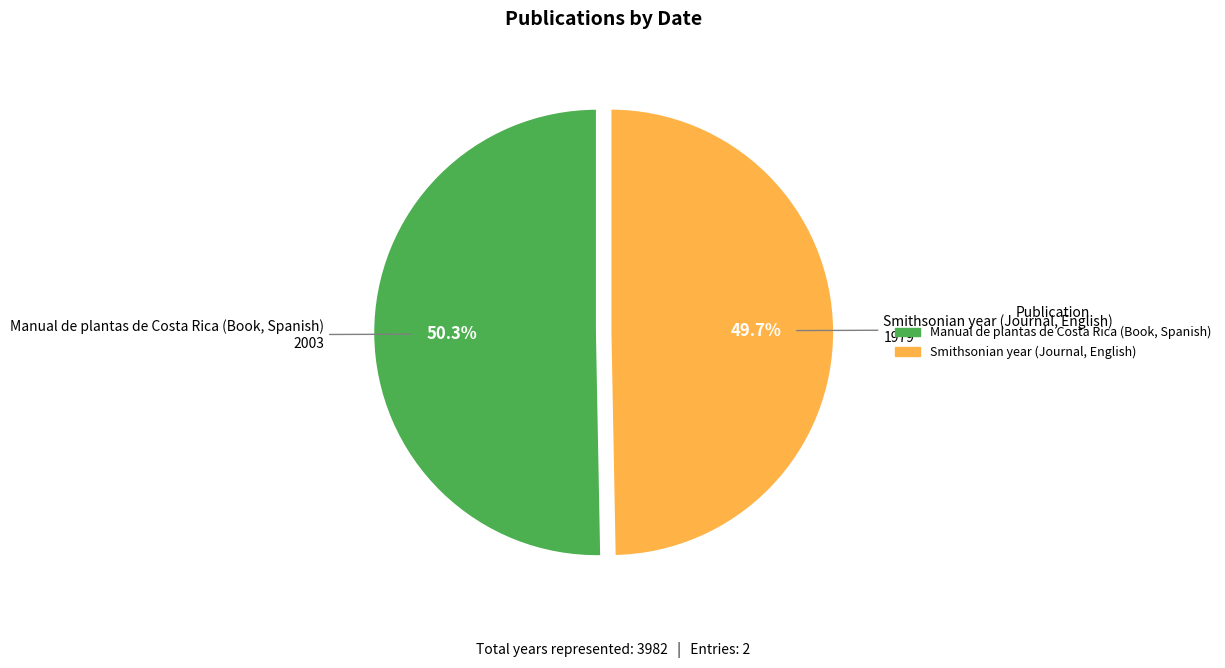

Which category has the biggest portion of the pie?

Manual de plantas de Costa Rica (Book, Spanish)